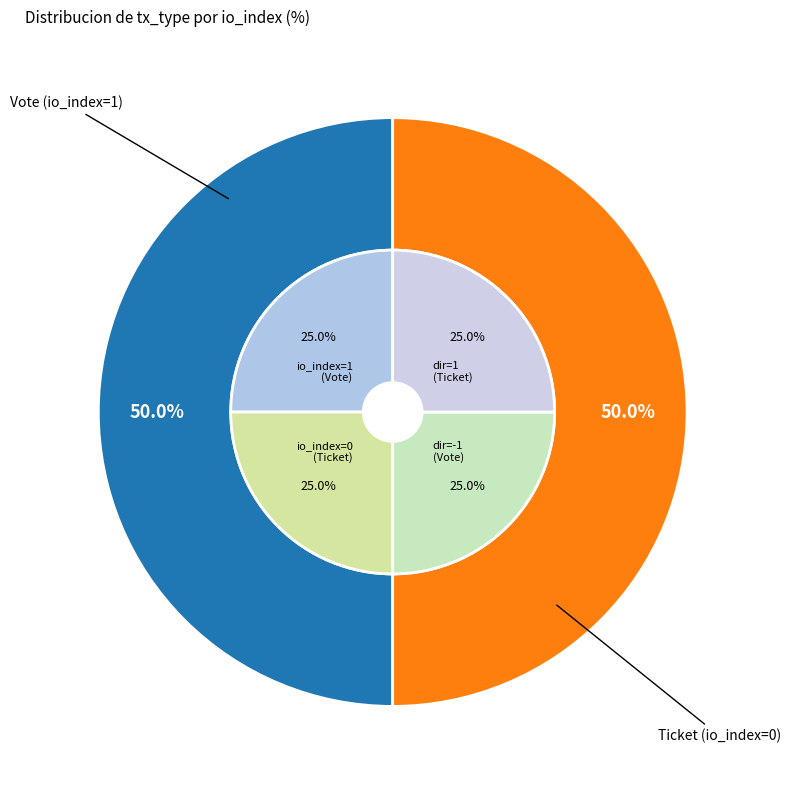

Count the number of slices in the pie.

2